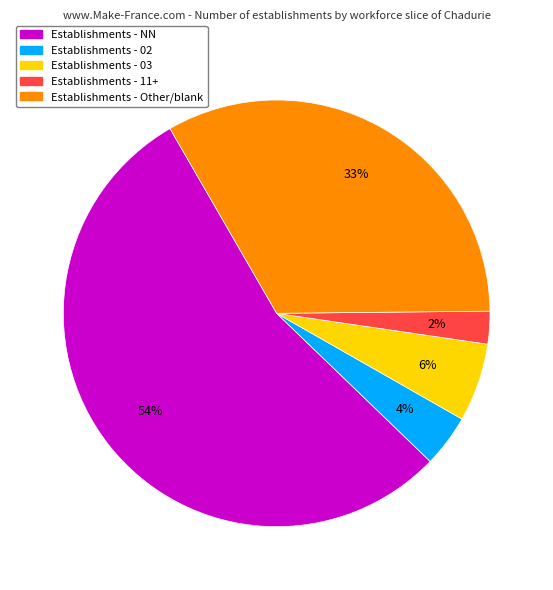

Is there any slice that represents more than half of the pie?

Yes